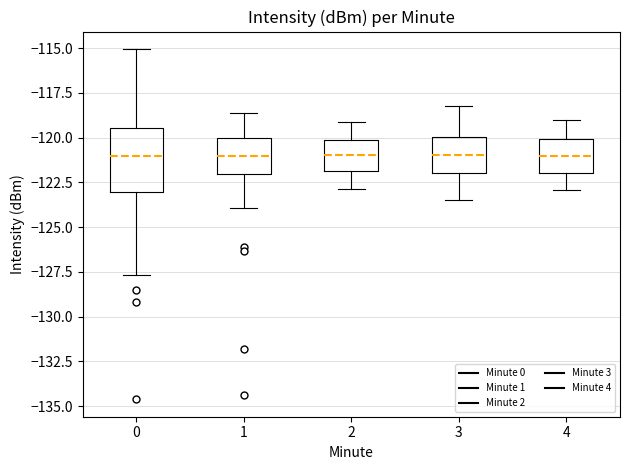

Where is the upper edge of the box at x = 0 on the y-axis? The values are not printed on the chart, so give them approximately, as read against the axis.

-119.5